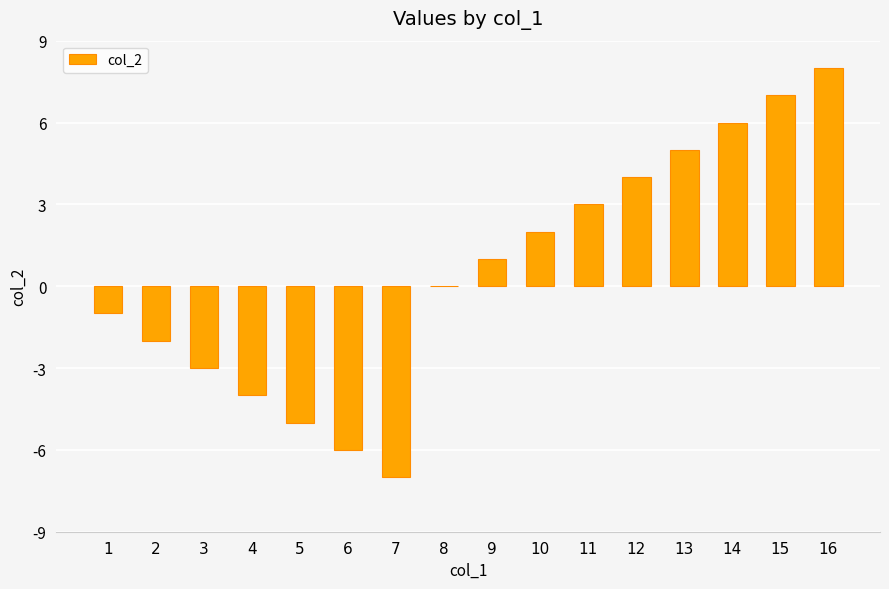

How many categories are shown in the chart?

16